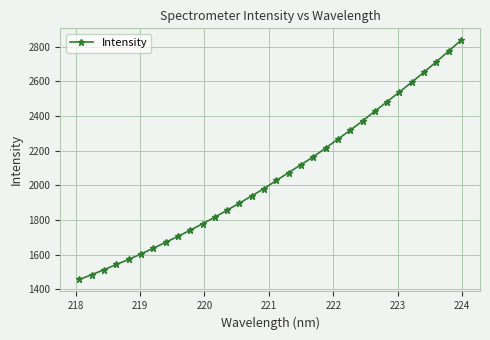

What is the value of the 4th point from the left?

1542.7